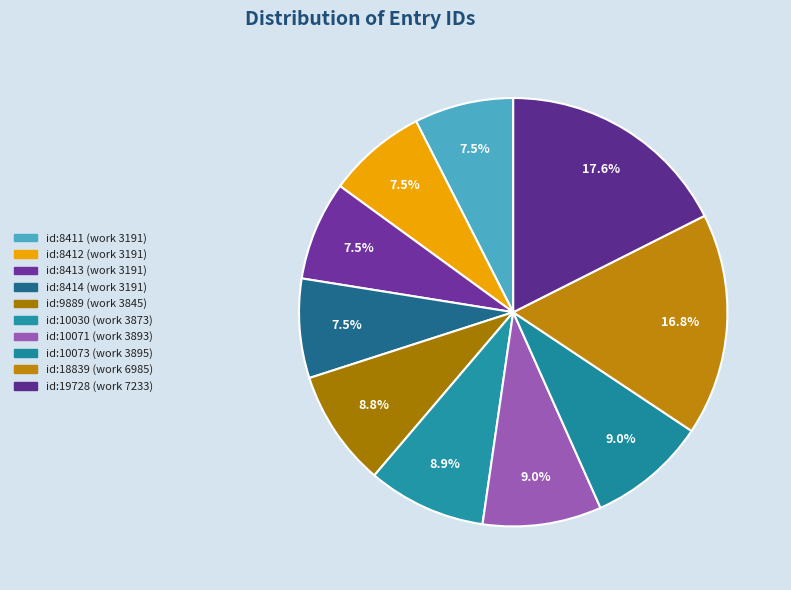

Which category has the biggest portion of the pie?

id:19728 (work 7233)